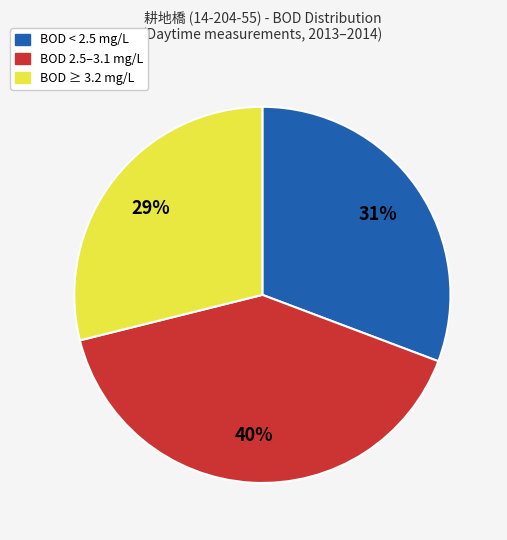

To the nearest percent, what is the average slice percentage?

33%